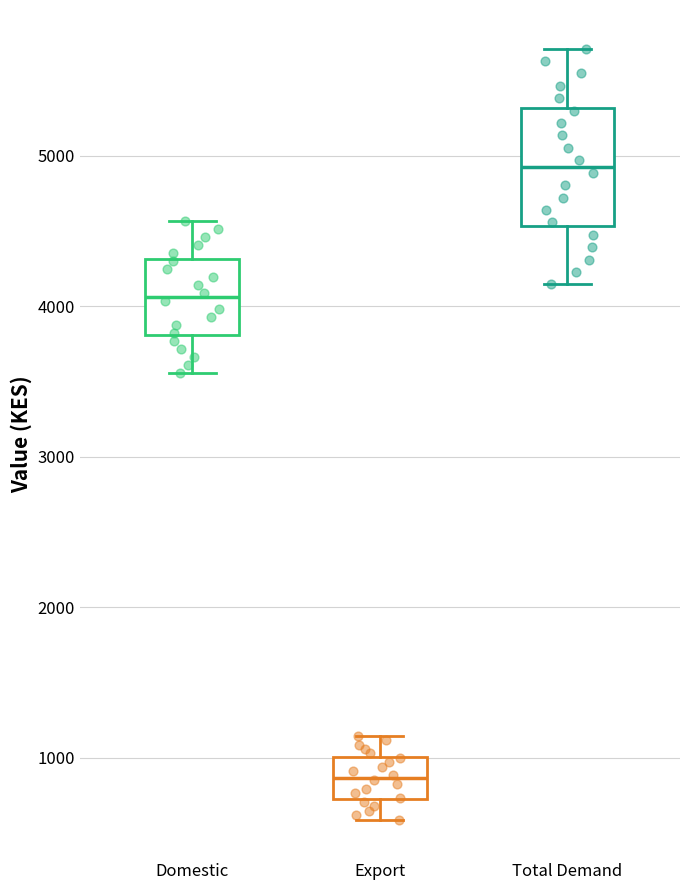

Comparing the boxes themselves (not the whiskers), which one is the tallest?

Total Demand